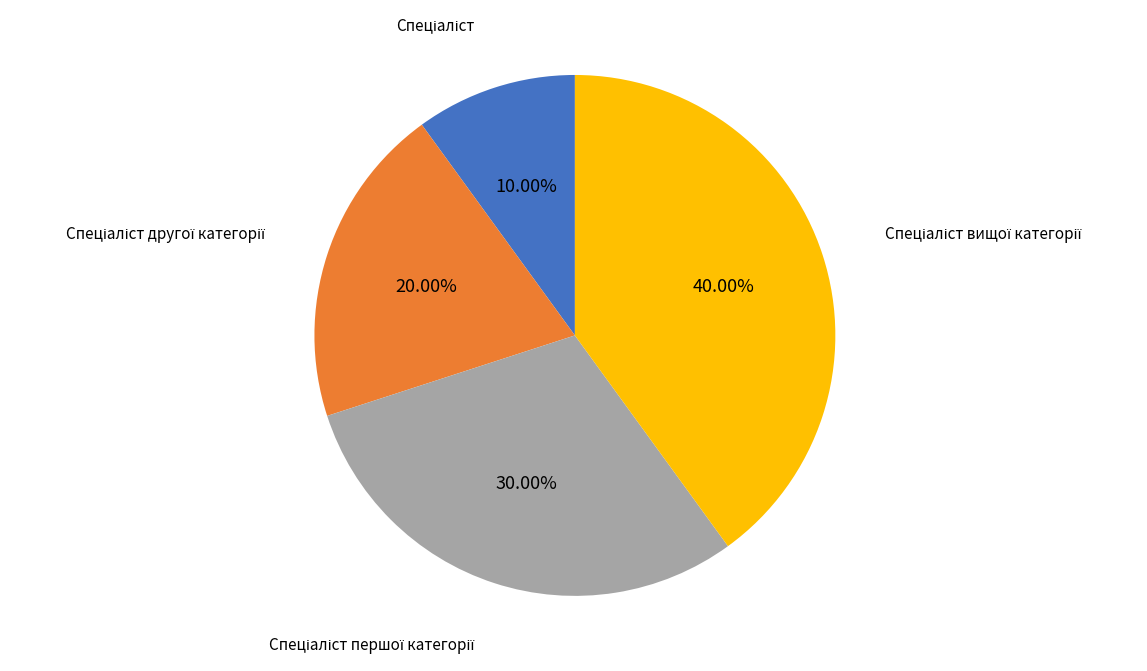

Does any single category account for the majority?

No